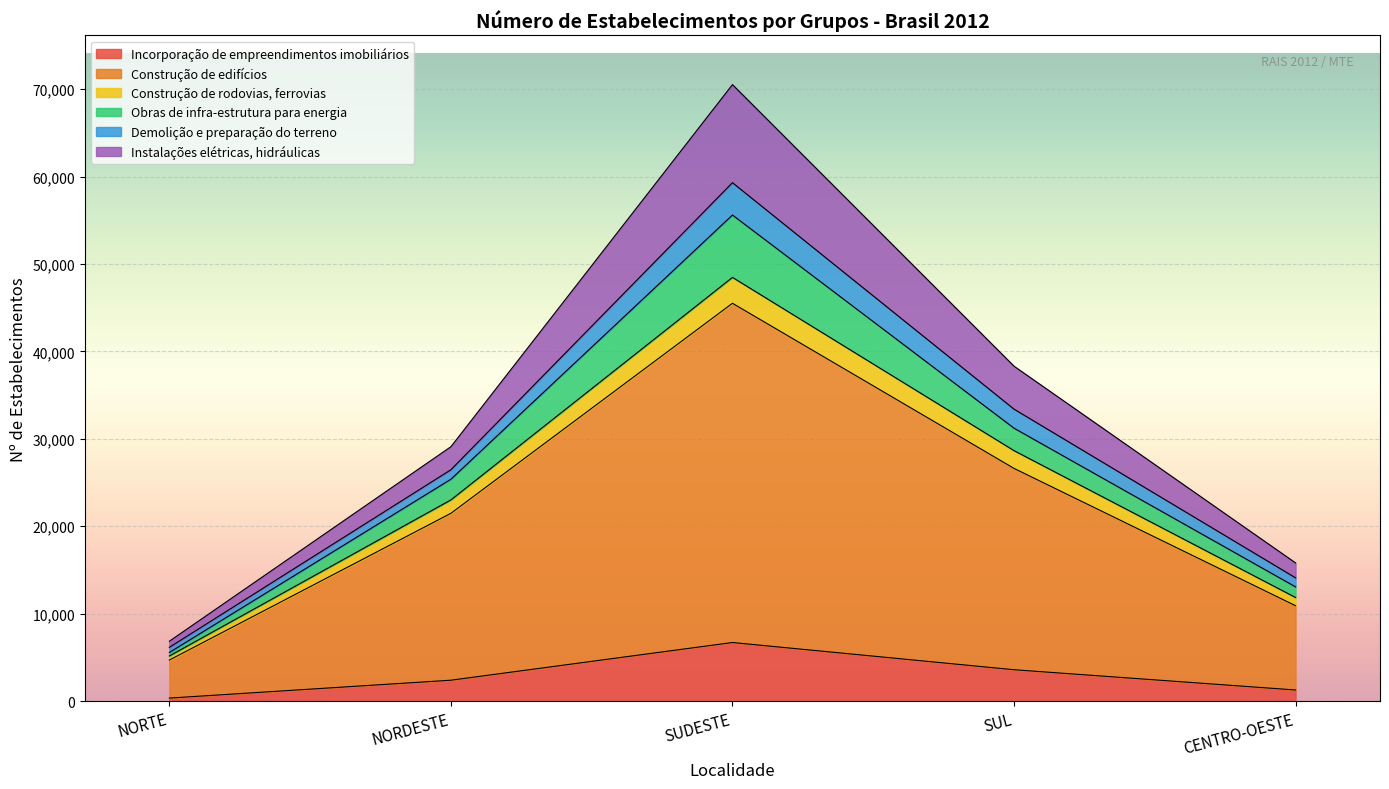

Which category has the highest value in the Incorporação de empreendimentos imobiliários series?

SUDESTE